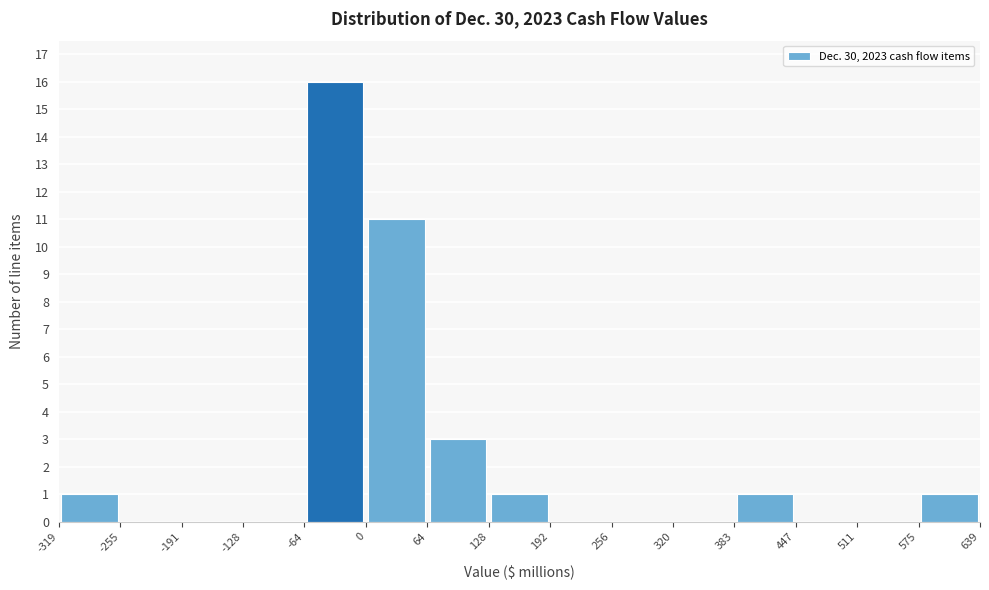

How tall is the bar that spans 128 to 192 on the x-axis? The values are not printed on the chart, so give them approximately, as read against the axis.

1